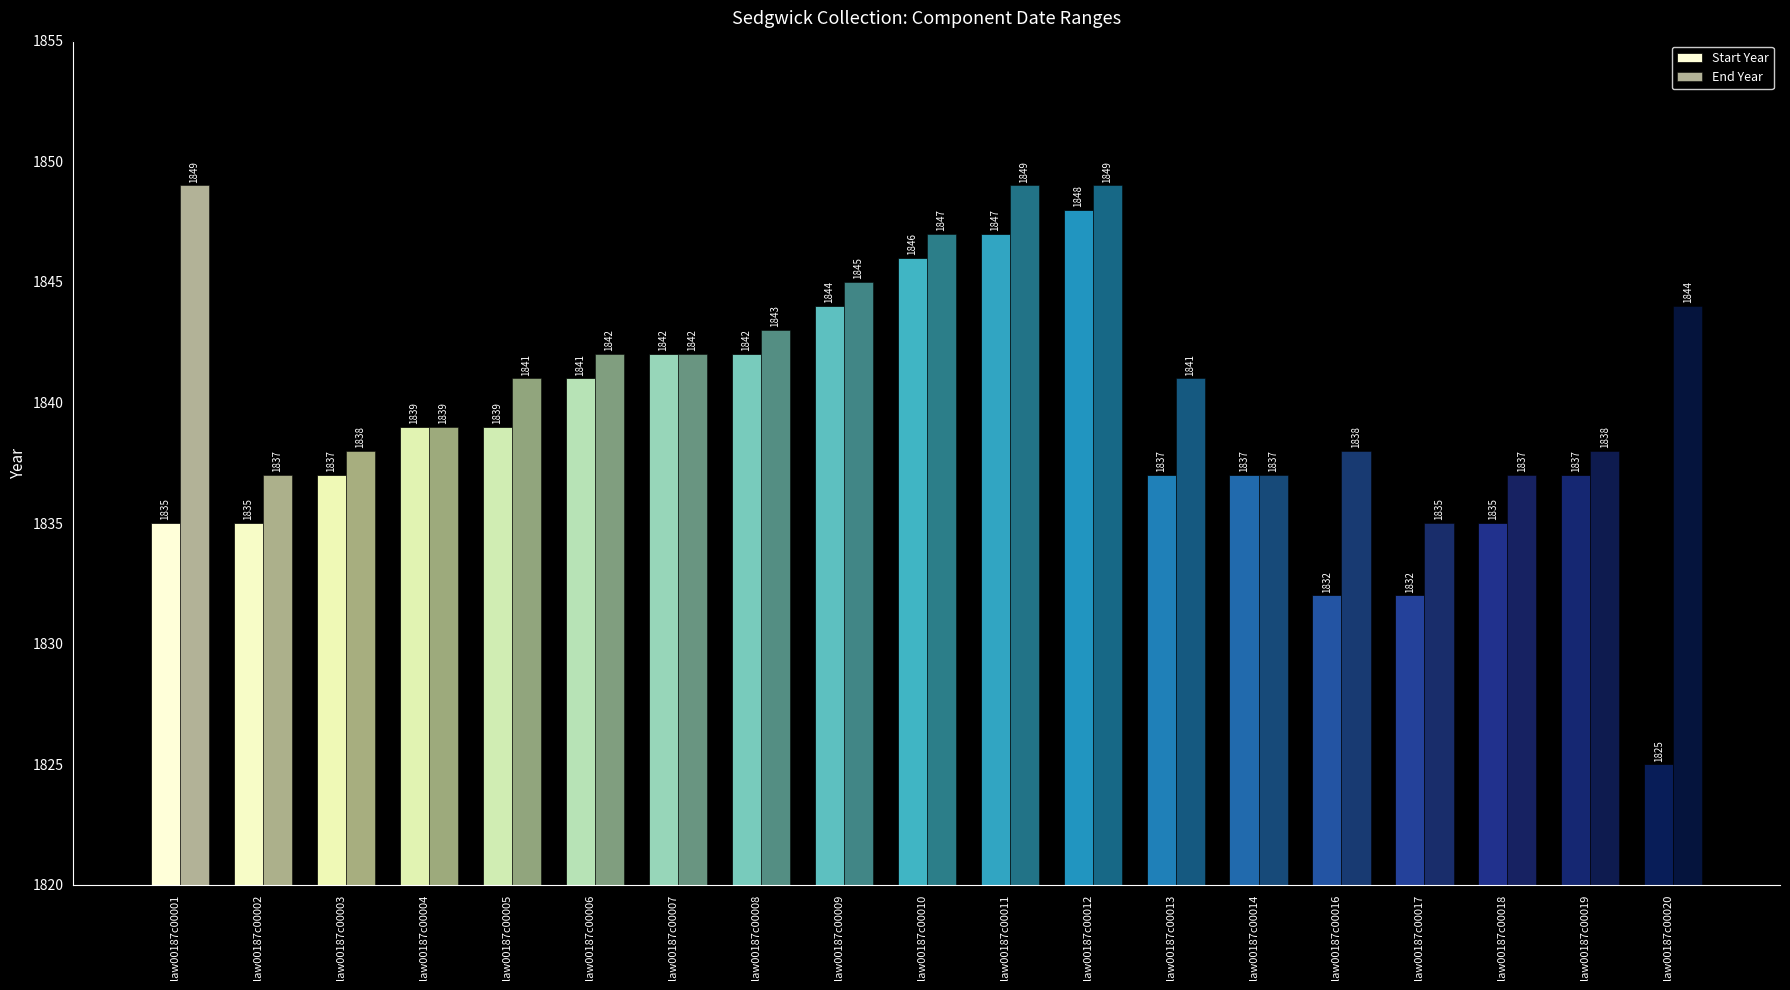

How many bars are there in total?

38